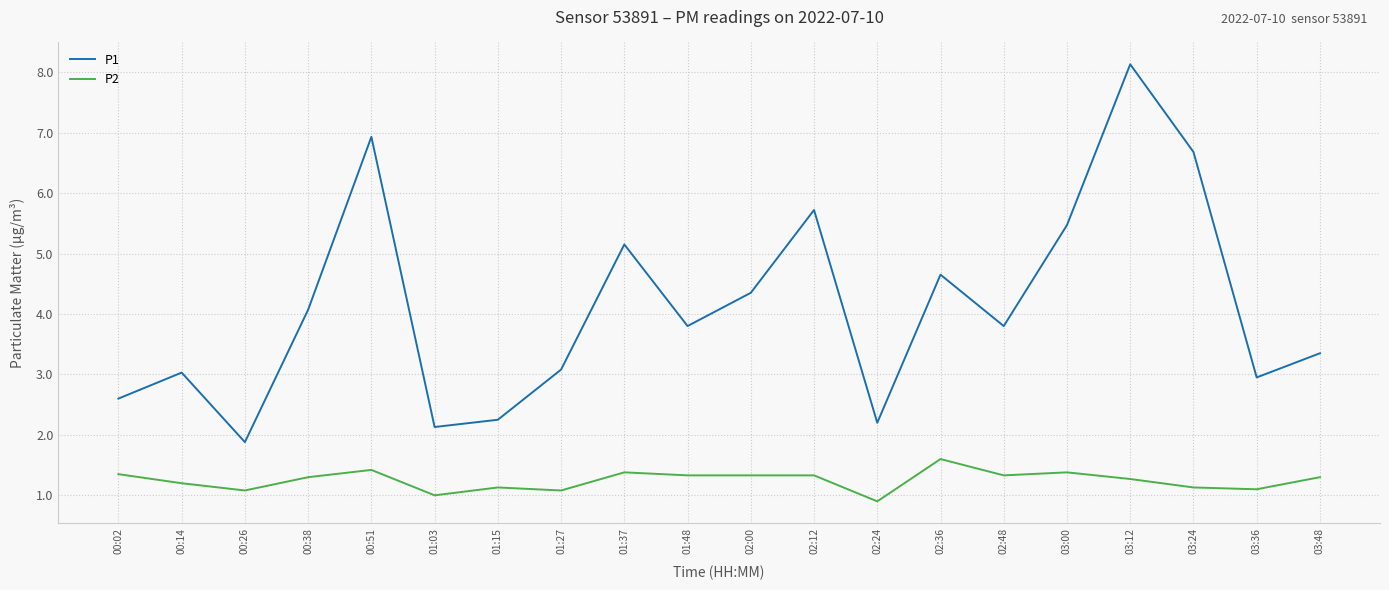

List the series in order of their peak value, lowest first.

P2, P1